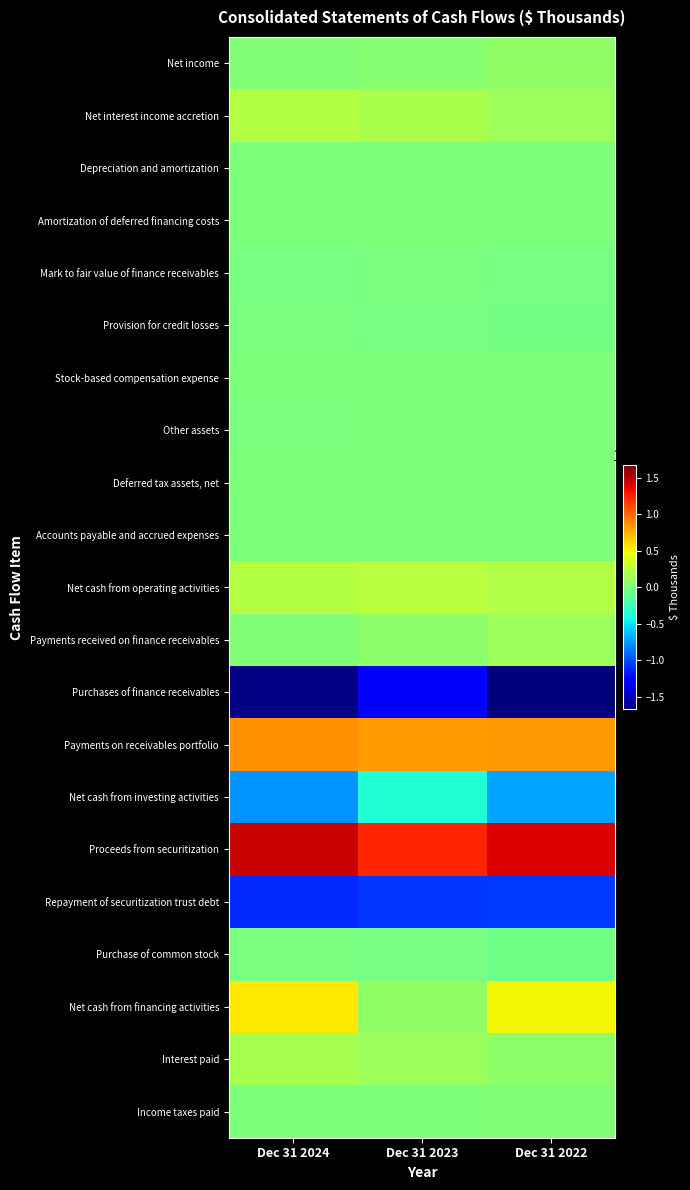

Count the number of categories in the chart.

3